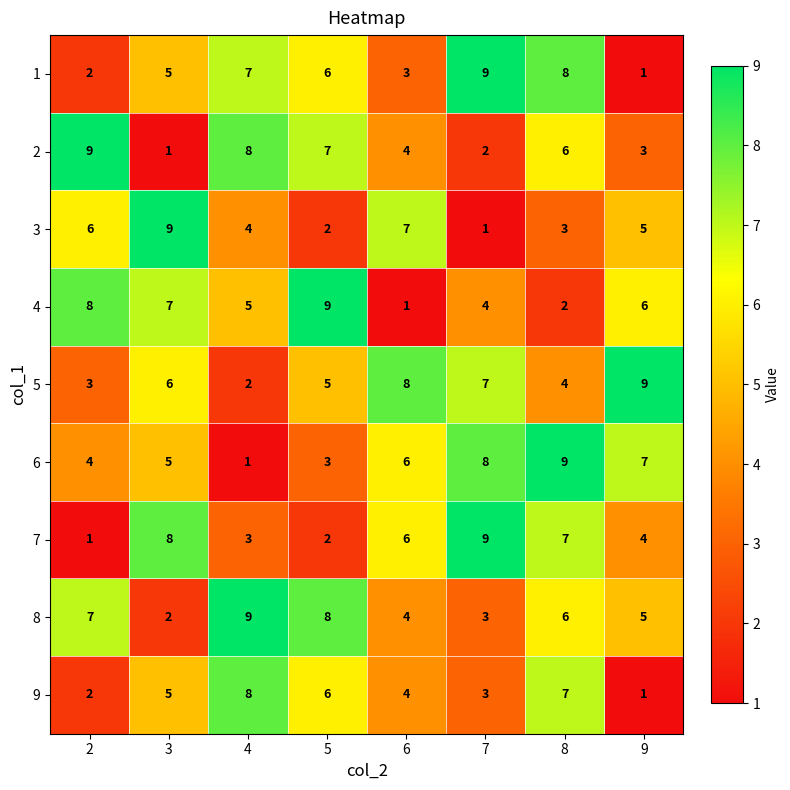

Where is 2 nearest to the value 5?

6